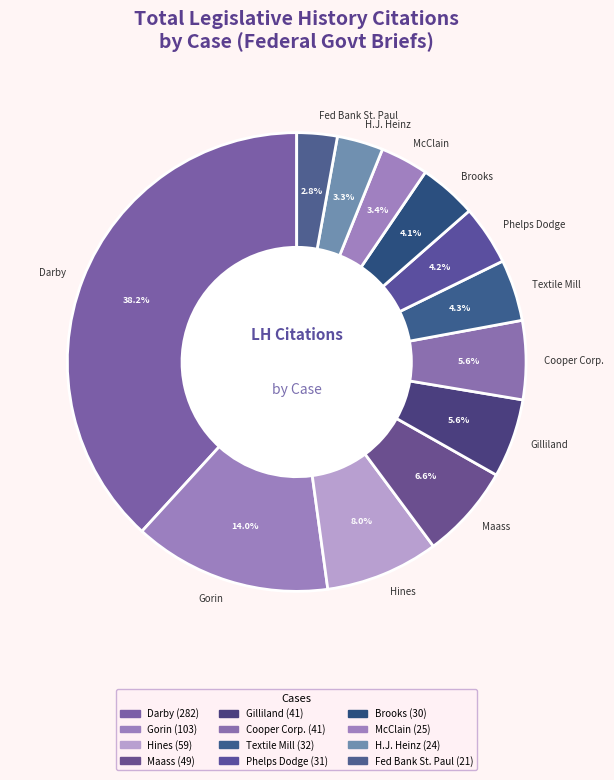

Which category has the biggest portion of the pie?

Darby